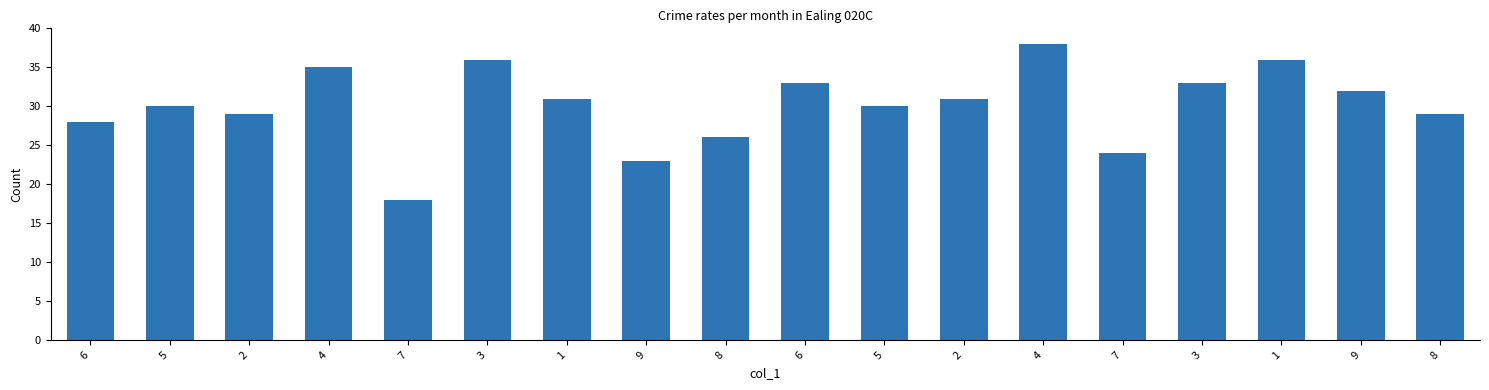

What is the label of the 2nd bar from the right?

9